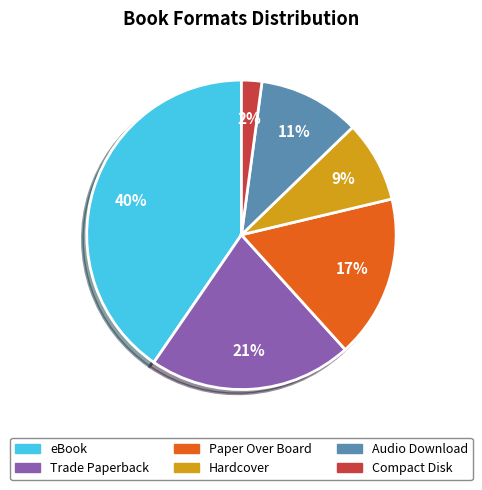

To the nearest percent, what is the average slice percentage?

17%